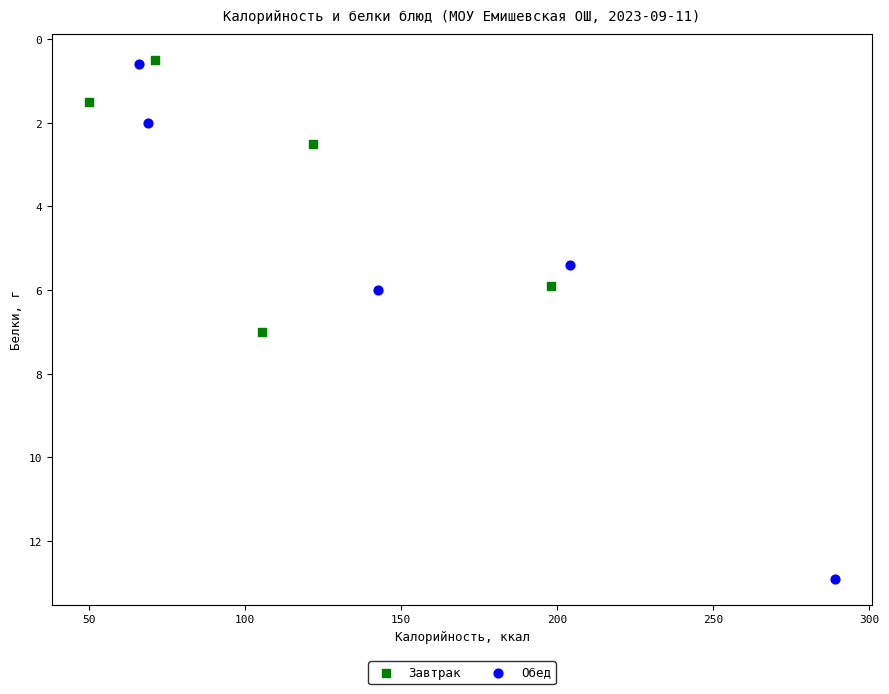

Which series has the widest spread of Y values?

Обед